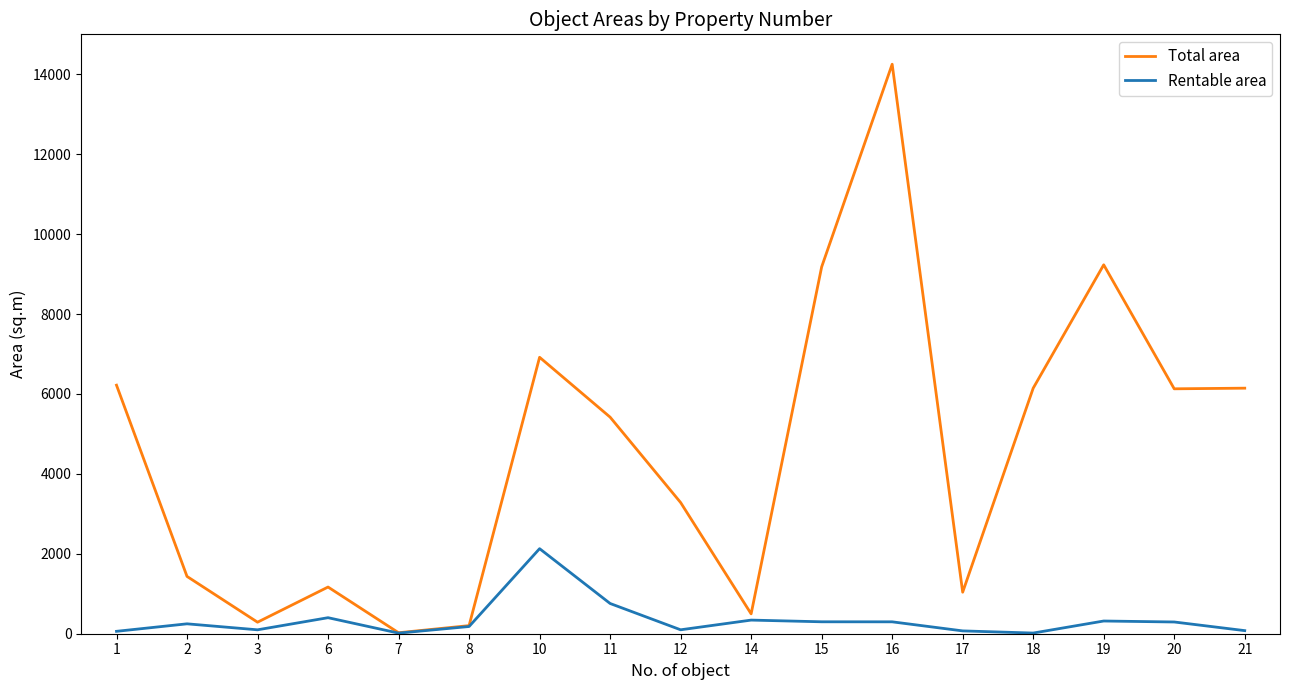

What is the maximum value for Total area?

14252.0